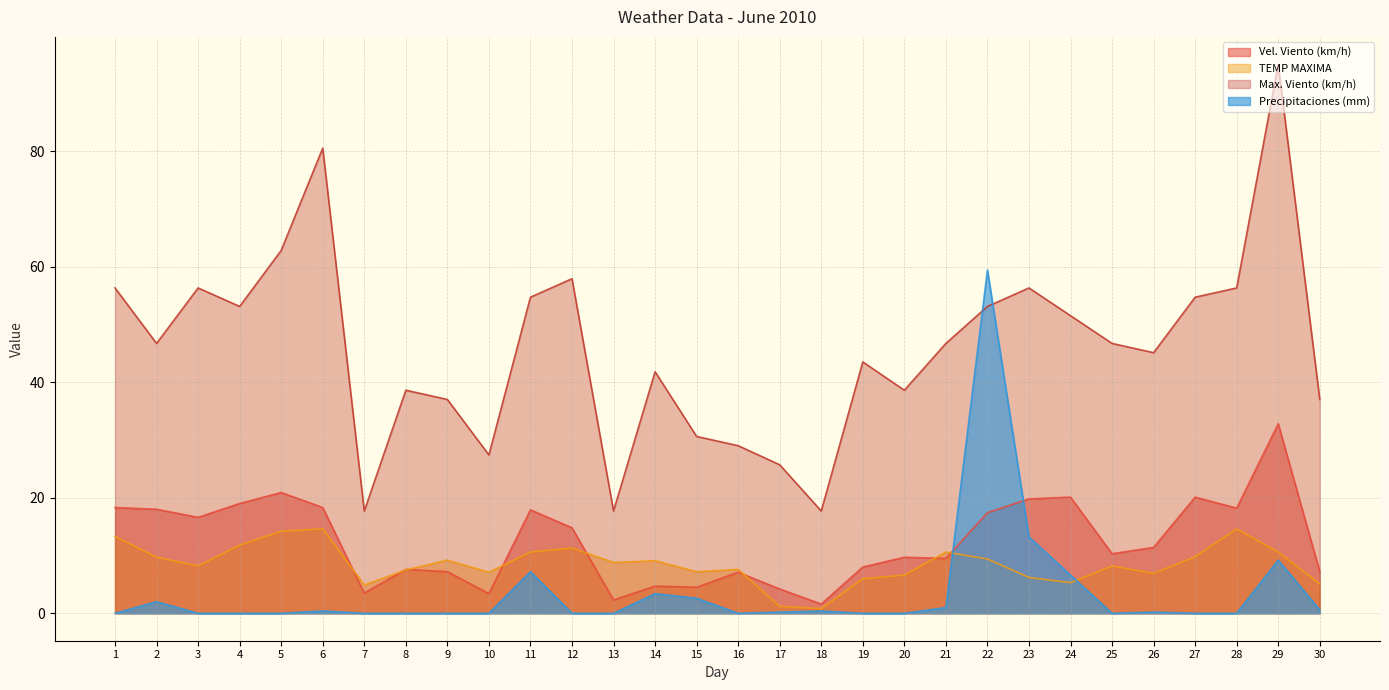

What is the value of the Max. Viento (km/h) point at the 27th from the left?

54.7